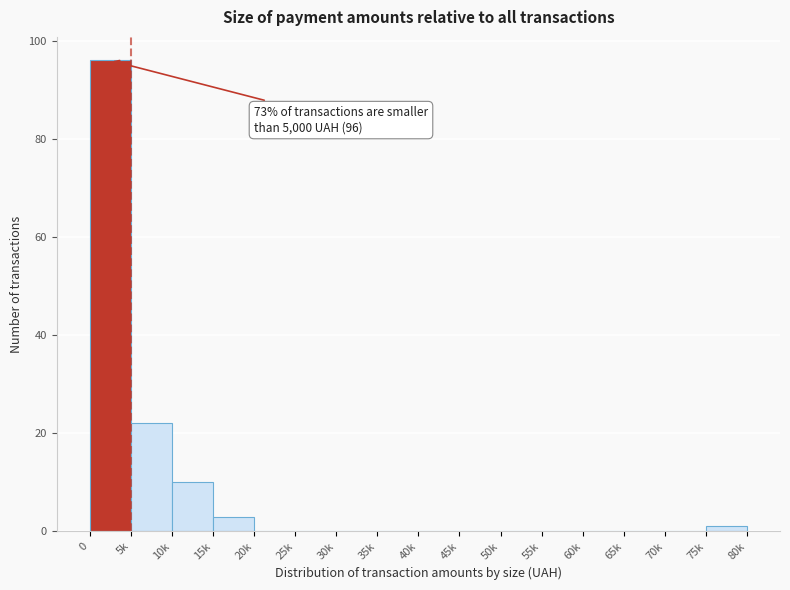

Reading left to right, transcribe all the data shown in this chart.

0=96	5k=22	10k=10	15k=3	20k=0	25k=0	30k=0	35k=0	40k=0	45k=0	50k=0	55k=0	60k=0	65k=0	70k=0	75k=1